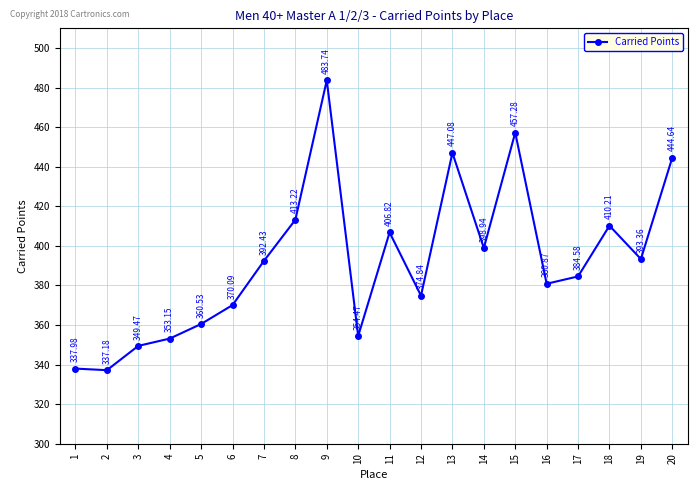

At which category does the data reach its first local peak?

9